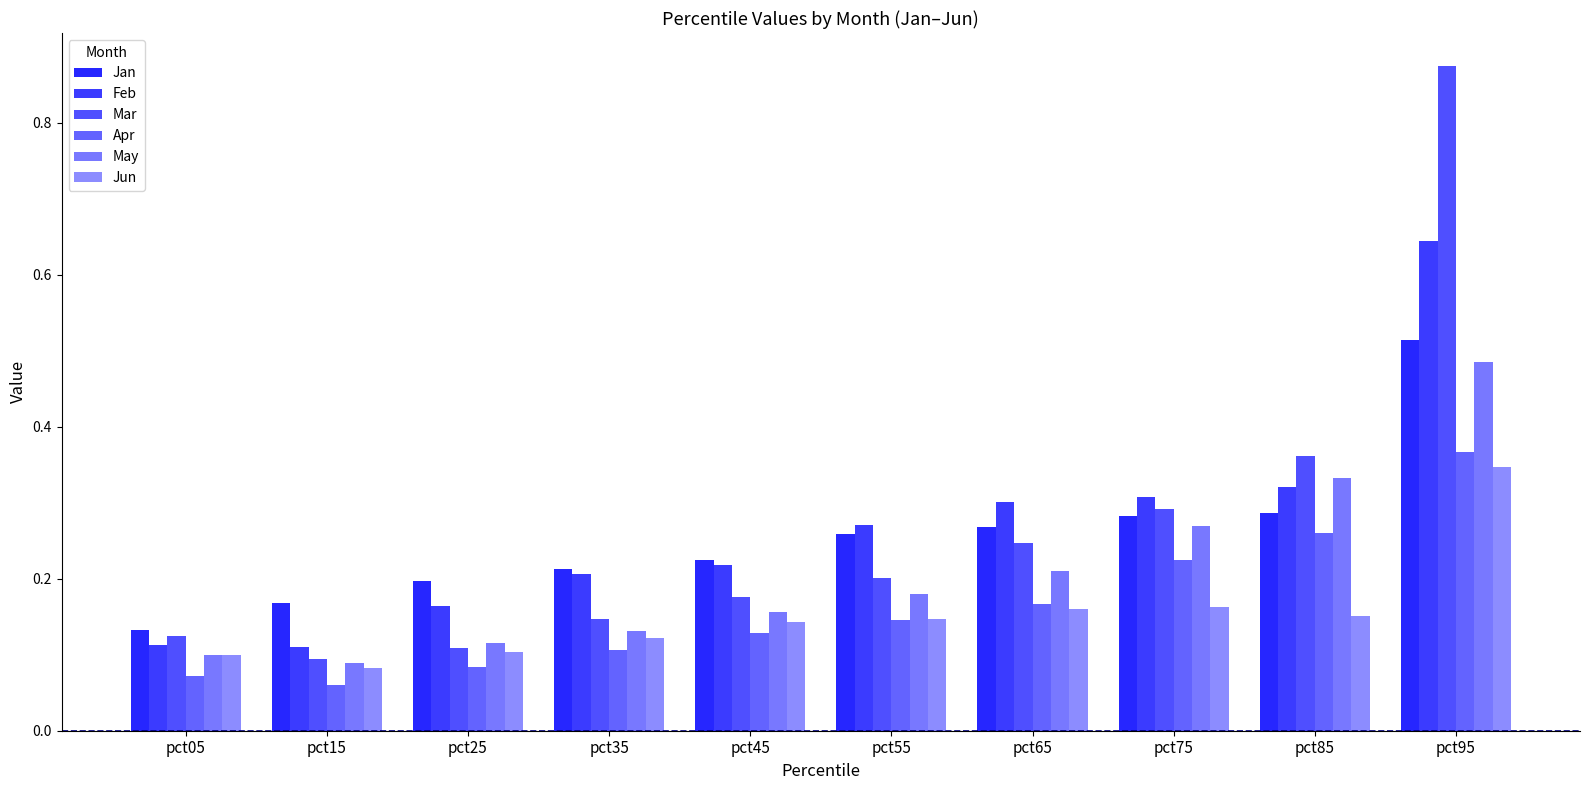

What is the difference between the highest and lowest values at pct15?

0.1